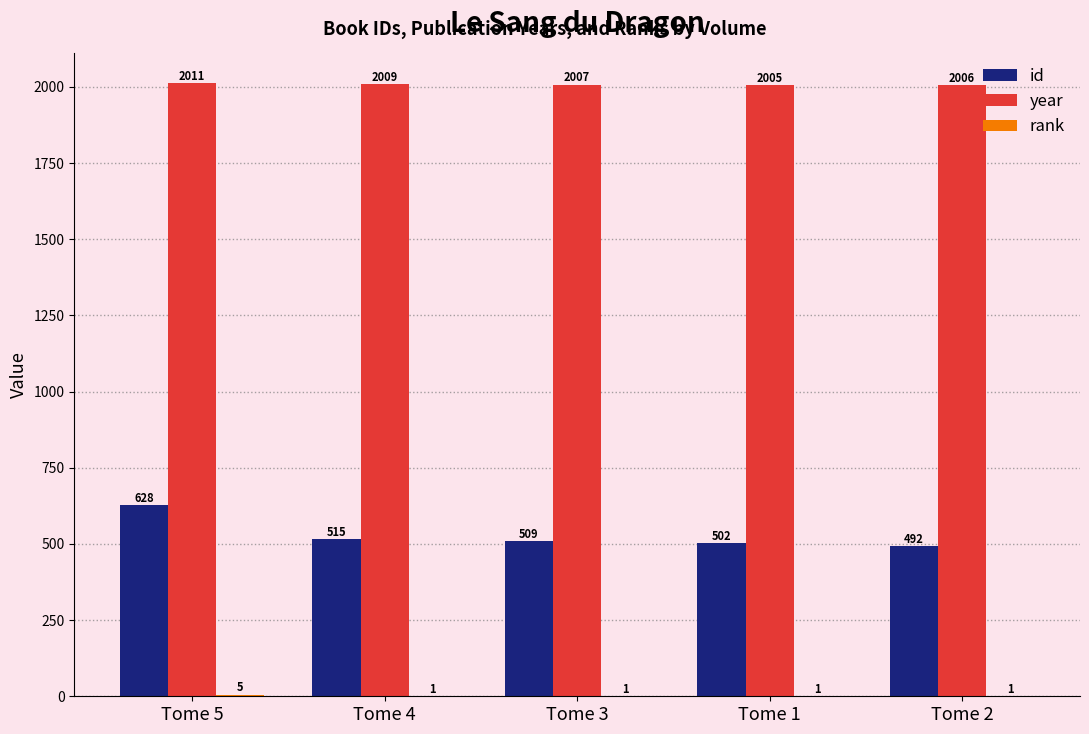

Is the value of year at Tome 3 greater than the value of id at Tome 4?

Yes